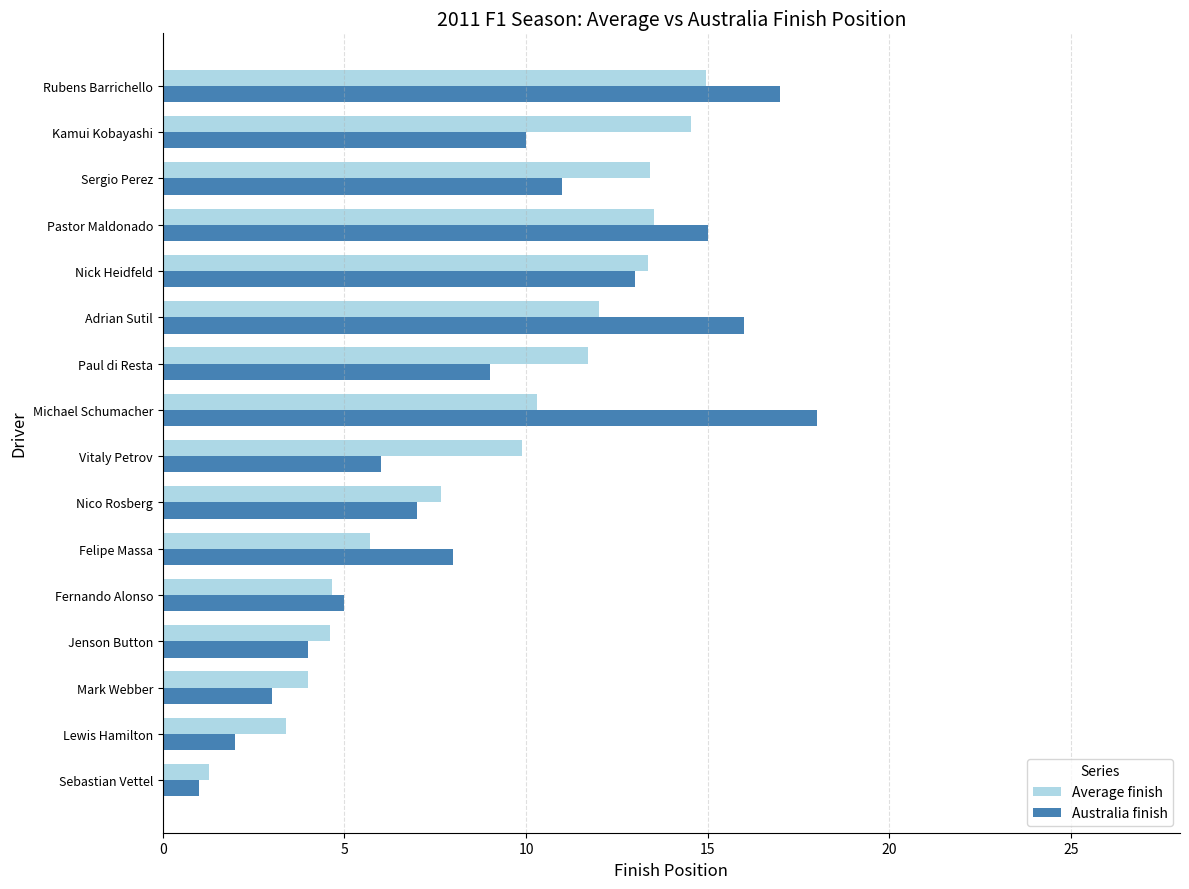

Is it true that Average finish equals 22.3 at Pastor Maldonado?

False